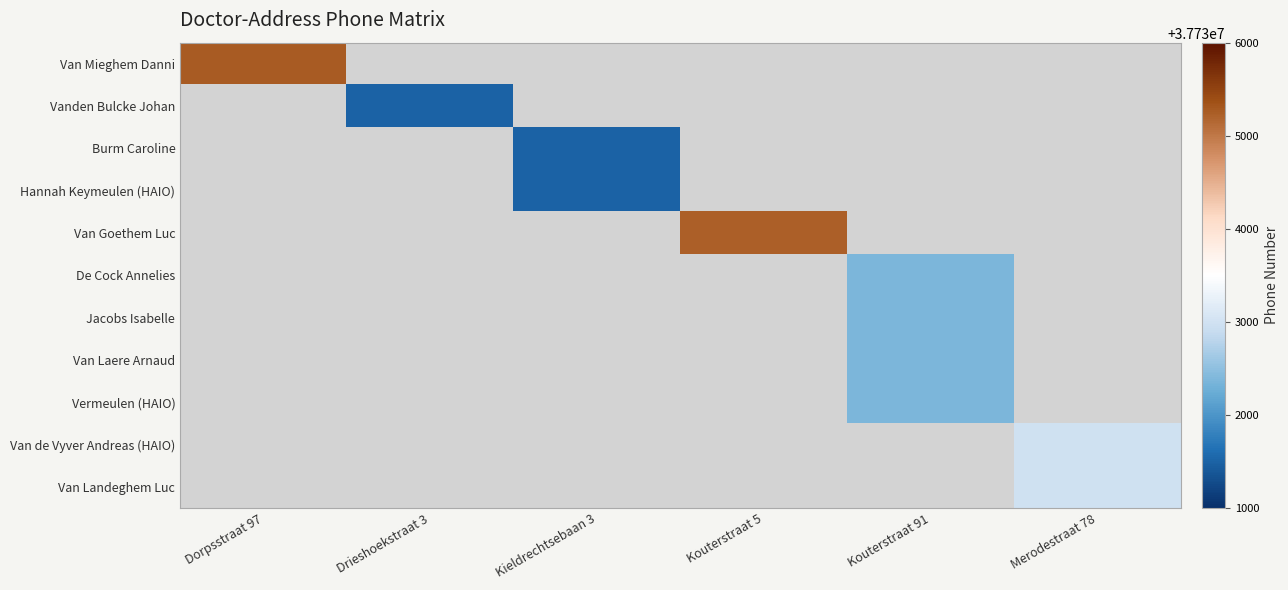

Between Kouterstraat 91 and Kouterstraat 5, which is larger?

Kouterstraat 5